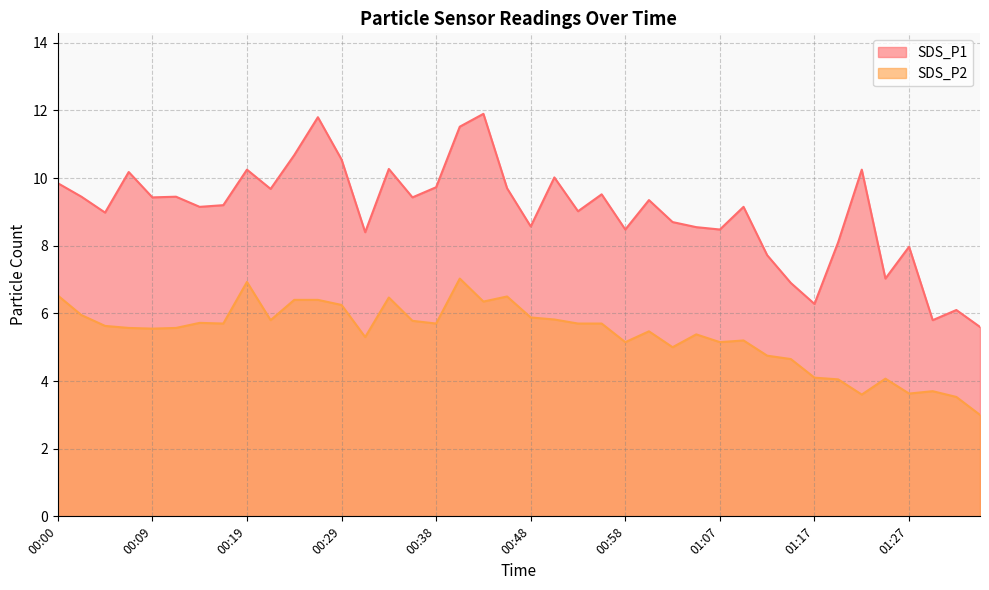

Which category has the highest value in the SDS_P1 series?

00:43